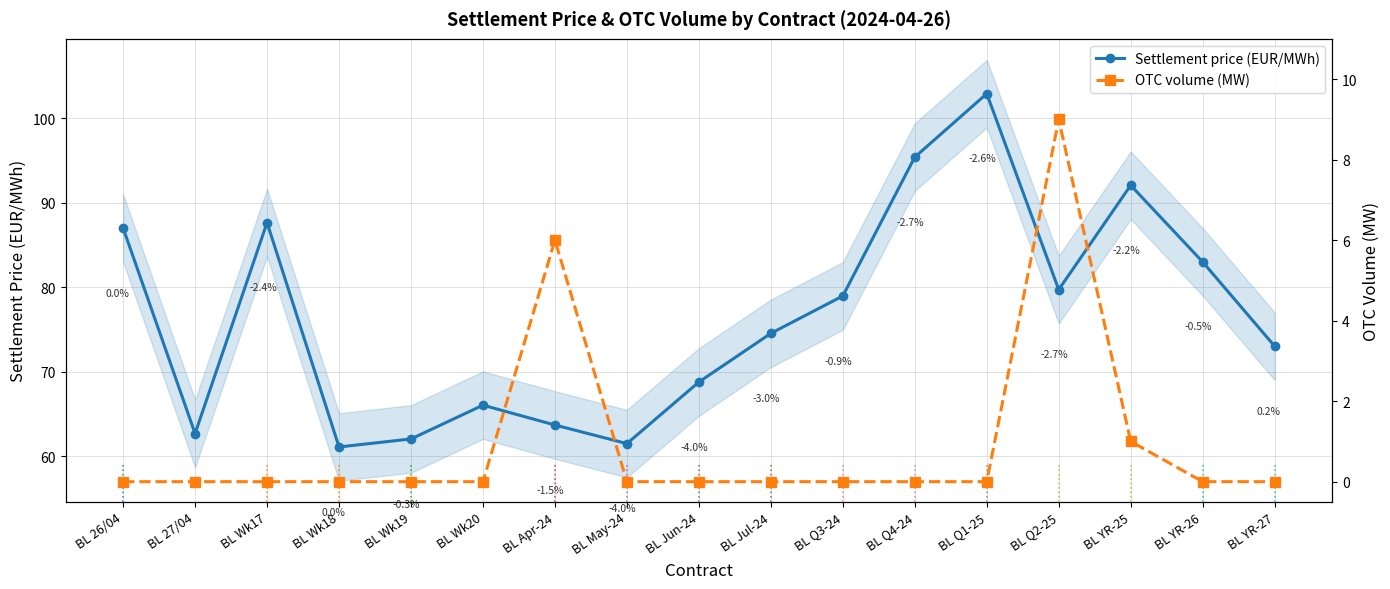

What is the difference between the OTC volume (MW) values at BL Apr-24 and BL Wk17?

6.0